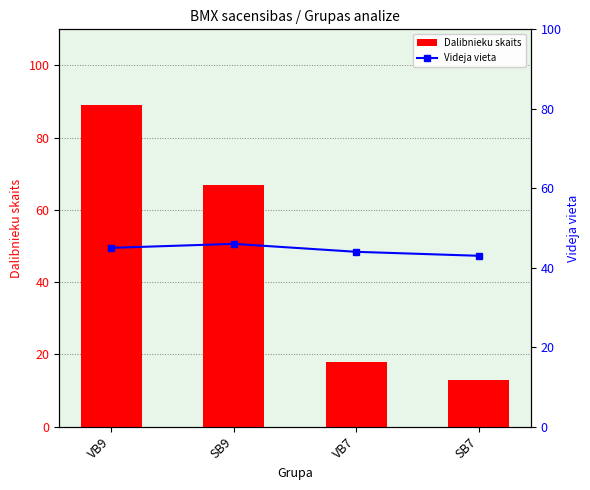

List the labels in order of Videja vieta value, smallest first.

SB7, VB7, VB9, SB9